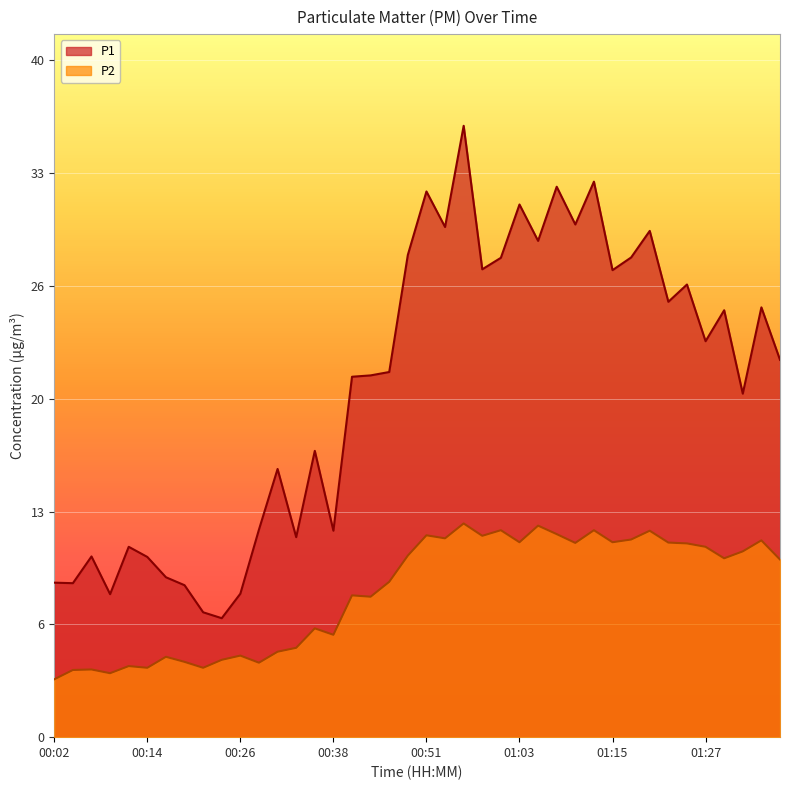

True or false: P2 and P1 intersect in this chart.

False